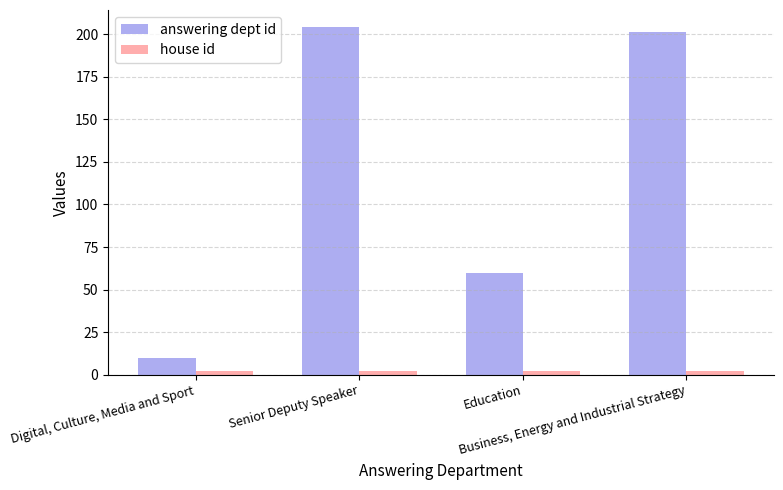

What is the highest value of the answering dept id series?

204